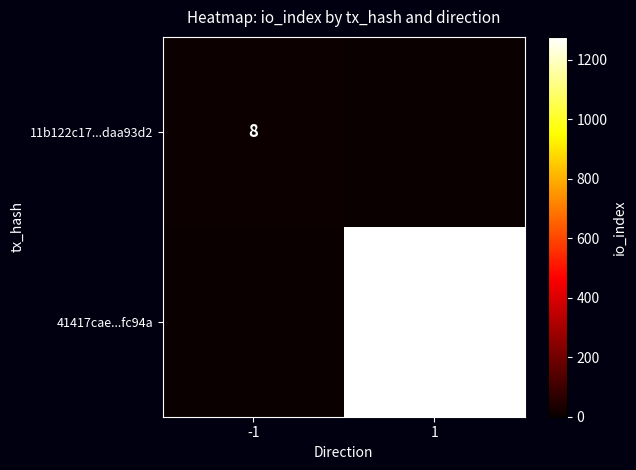

At which category is the sum across all series the highest?

1